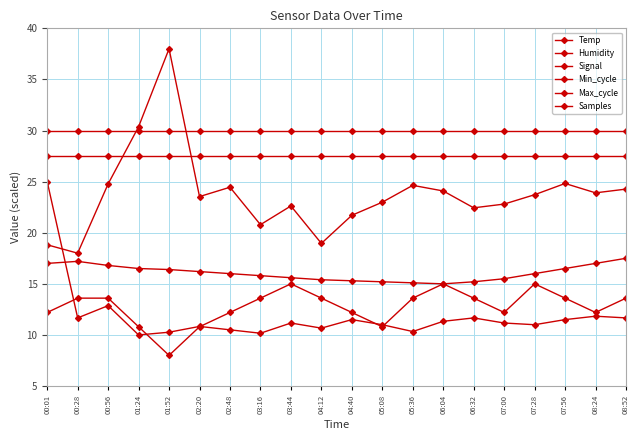

Which category has the lowest value across all series?

01:52